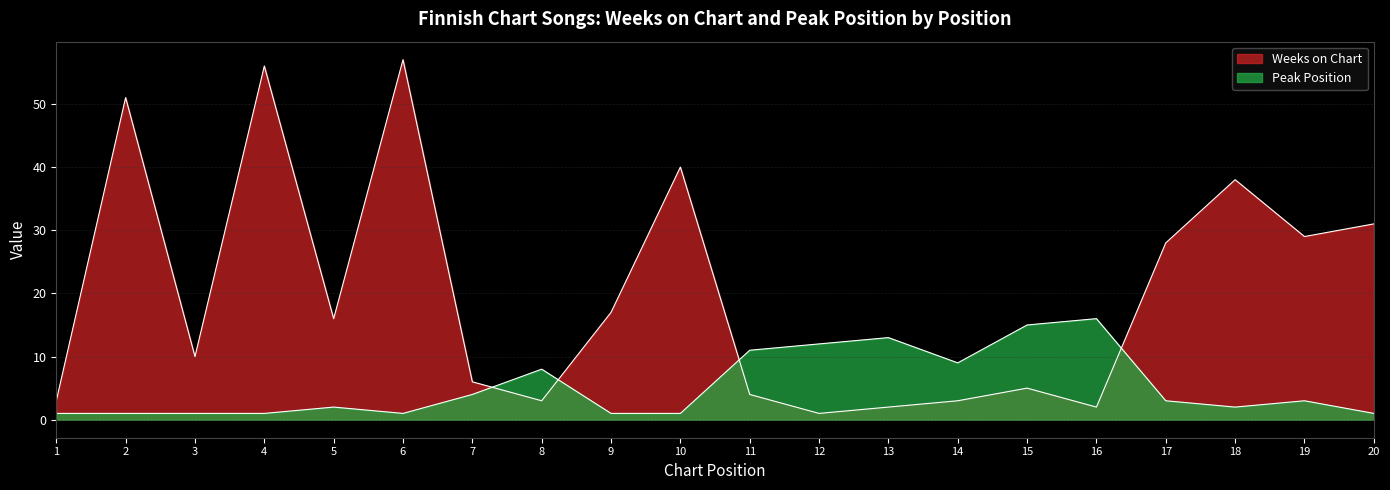

At which category does the chart reach its peak across all series?

6